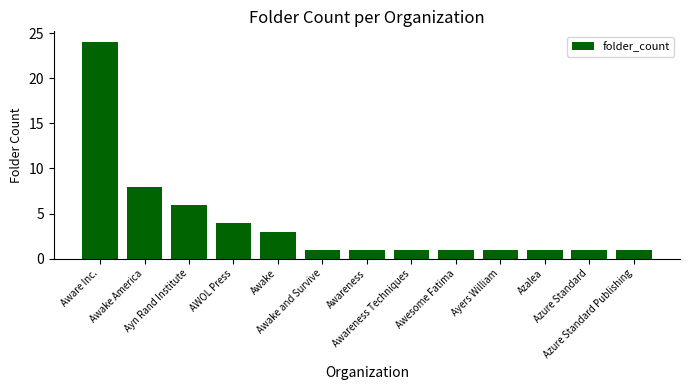

Where is the data nearest to the value 12?

Awake America